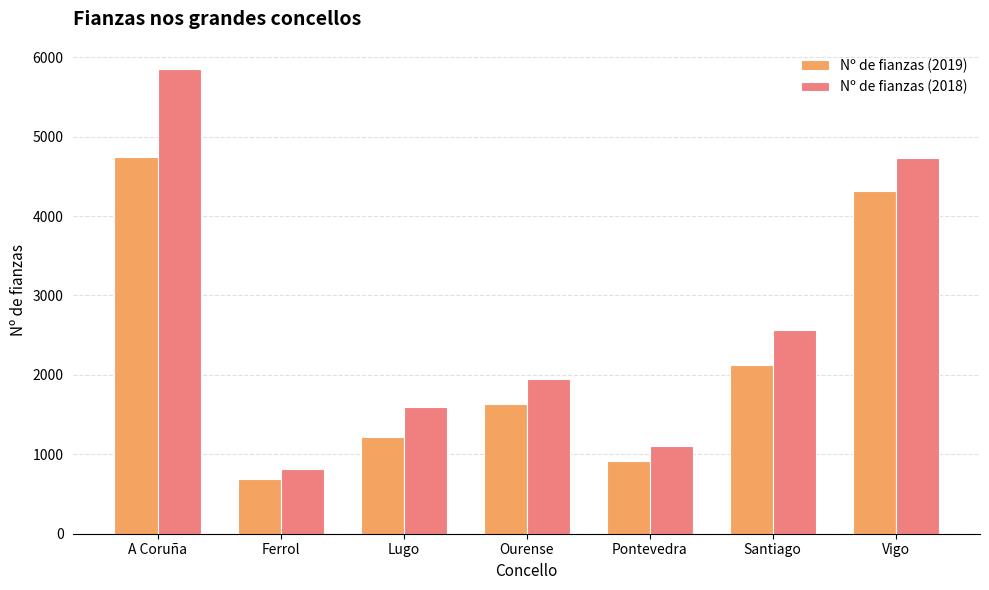

What is the lowest value of the Nº de fianzas (2019) series?

693